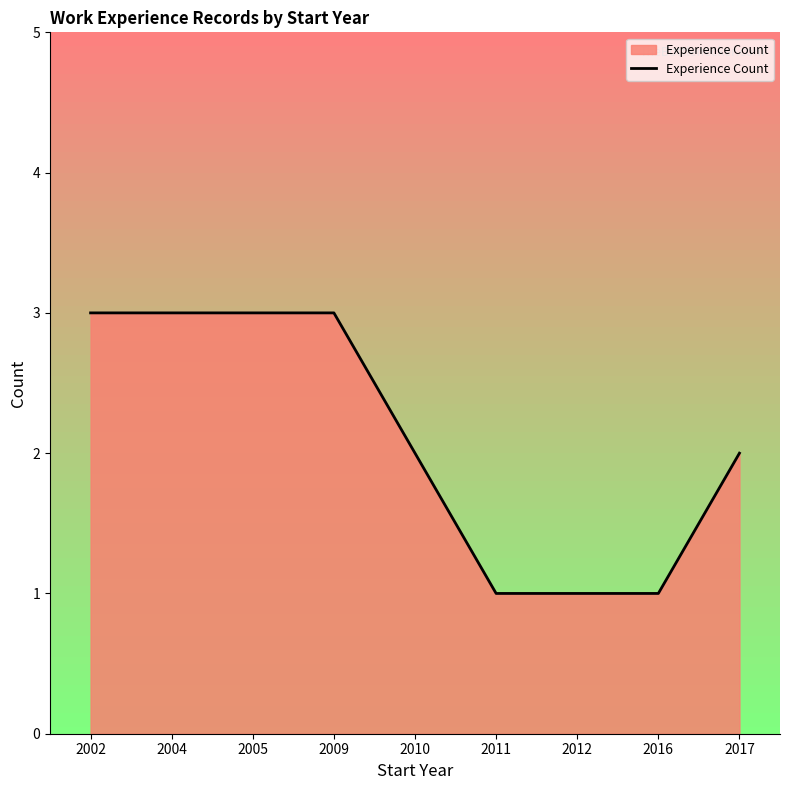

Which has a higher value, 2010 or 2009?

2009